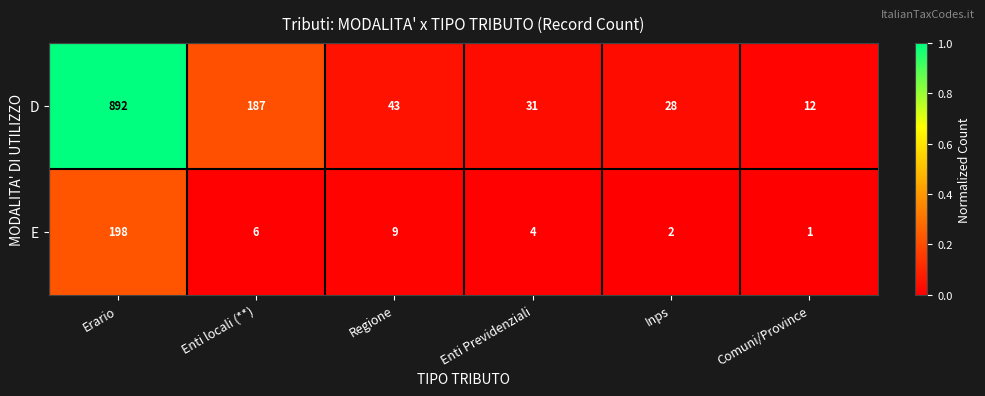

Which series changed the most between Enti locali (**) and Comuni/Province?

D